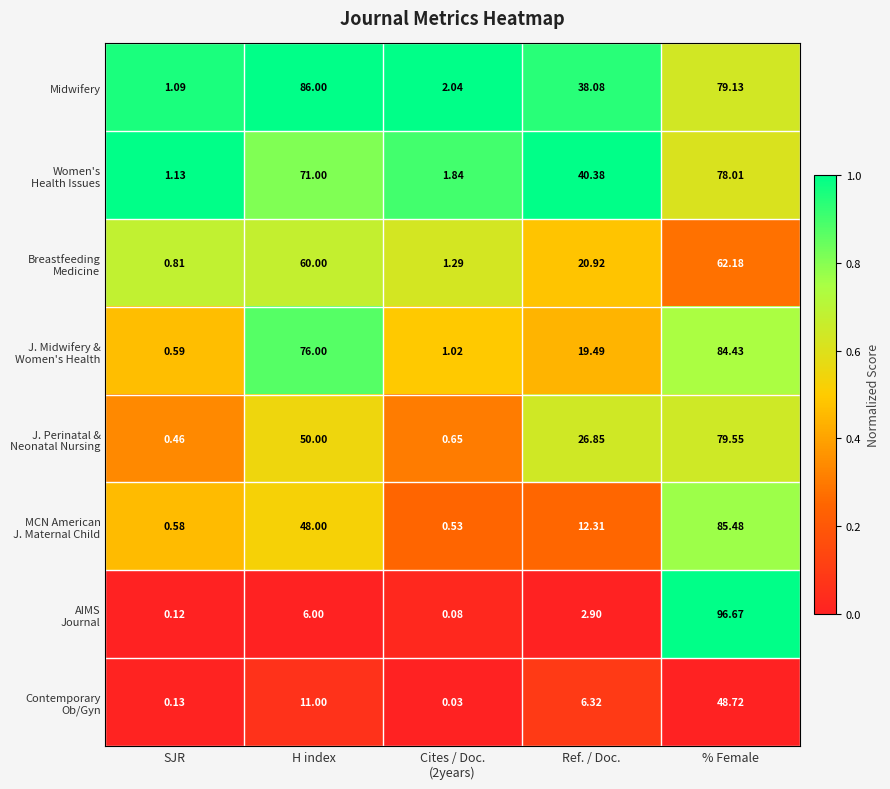

At which category does the chart reach its peak across all series?

% Female